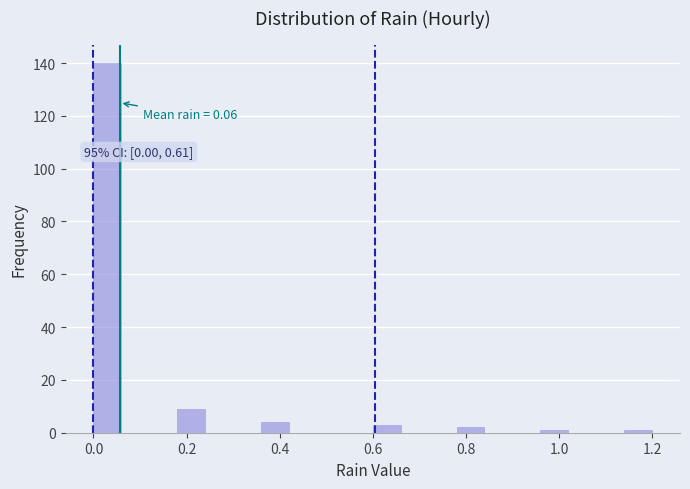

Read against the x-axis, roughly where is the centre of the tallest bar?

0.04